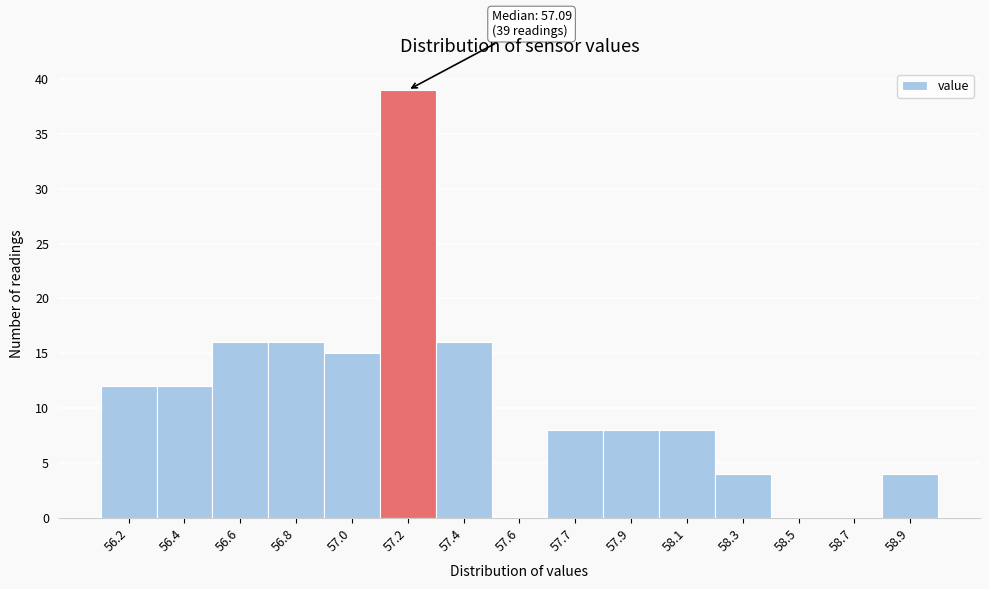

Reading right to left, transcribe all the data shown in this chart.

58.9=4	58.7=0	58.5=0	58.3=4	58.1=8	57.9=8	57.7=8	57.6=0	57.4=16	57.2=39	57.0=15	56.8=16	56.6=16	56.4=12	56.2=12